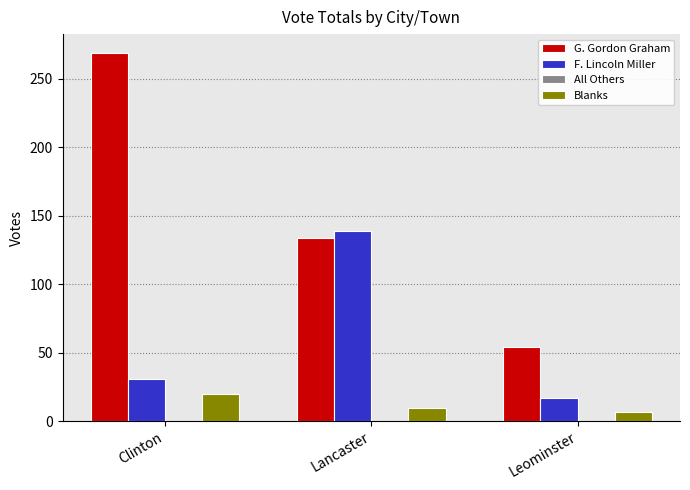

Reading right to left, extract all data points from this chart.

G. Gordon Graham: Leominster=54	Lancaster=134	Clinton=269
F. Lincoln Miller: Leominster=17	Lancaster=139	Clinton=31
Blanks: Leominster=7	Lancaster=10	Clinton=20